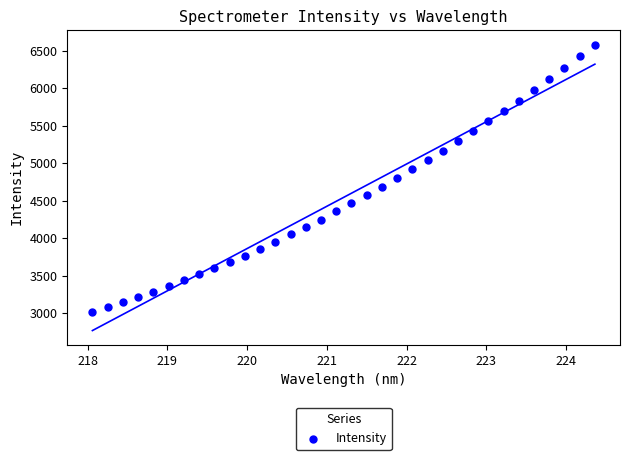

What is the range of X values (max minus min)?

6.3